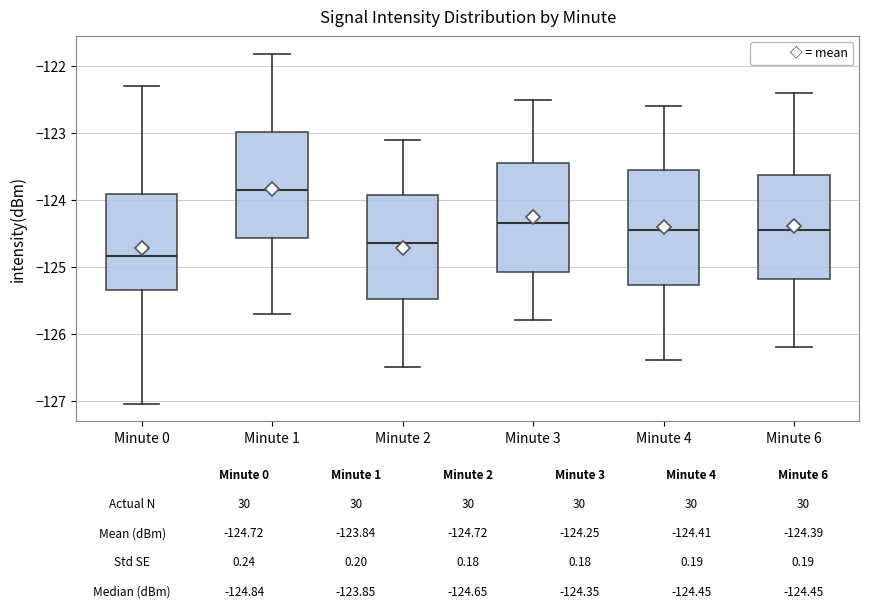

Comparing the boxes themselves (not the whiskers), which one is the tallest?

Minute 4